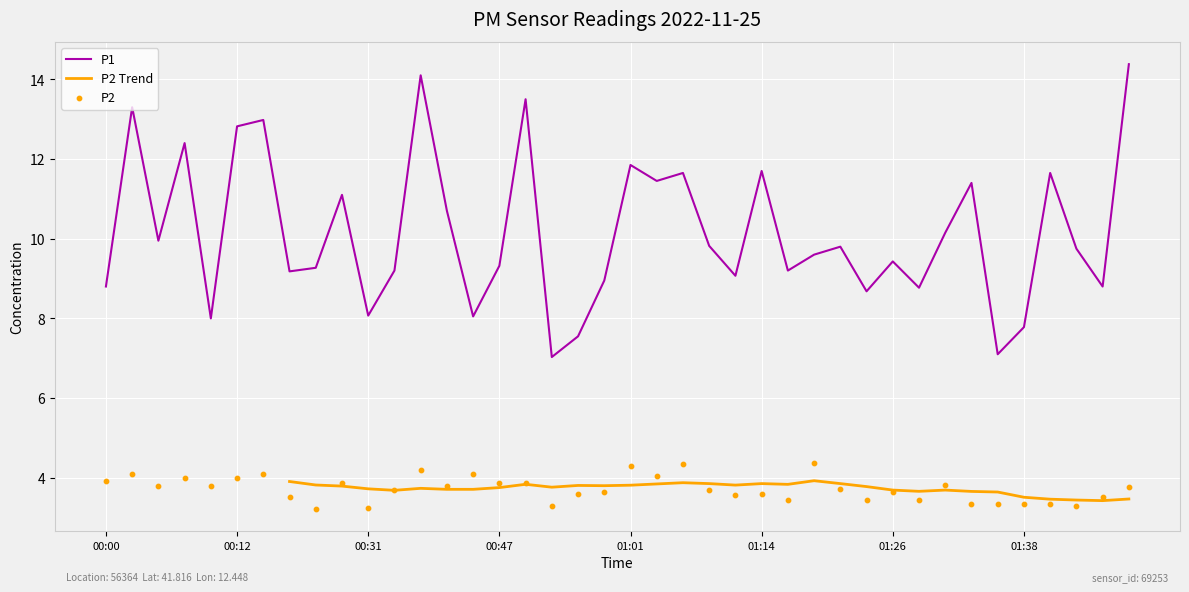

Which series has the largest total across all categories?

P1